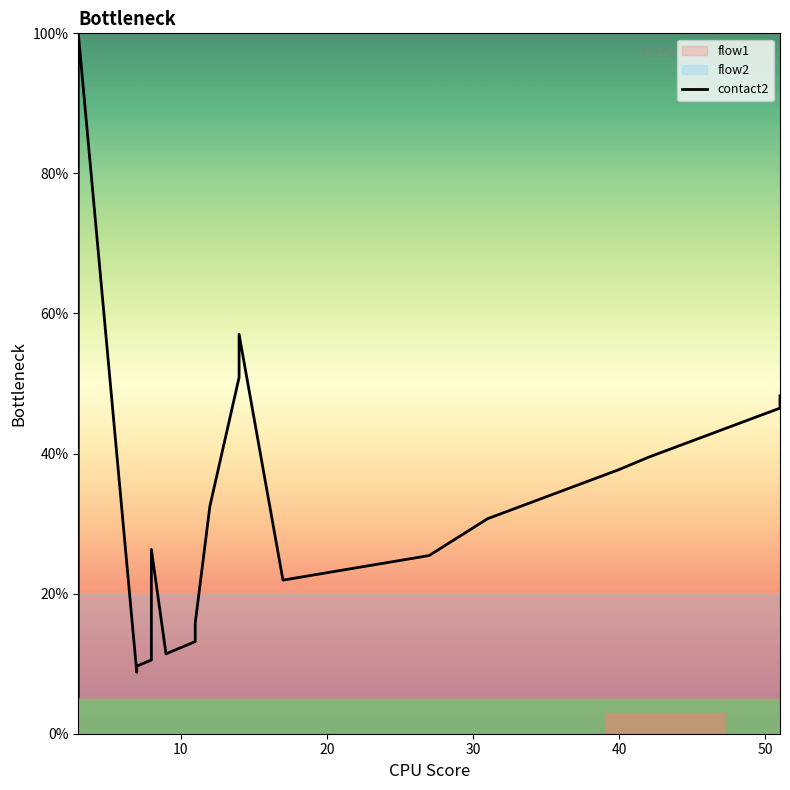

Is this an area chart (filled region under the line)?

No